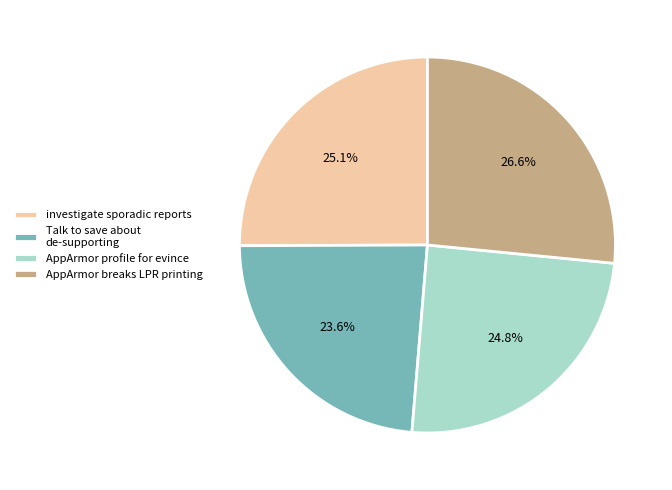

Does any single category account for the majority?

No